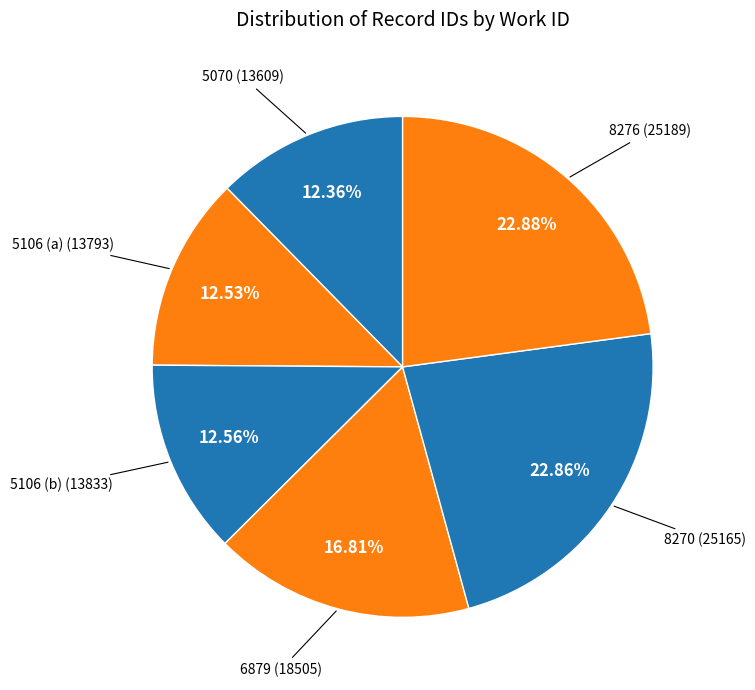

To the nearest percent, what is the average slice percentage?

17%